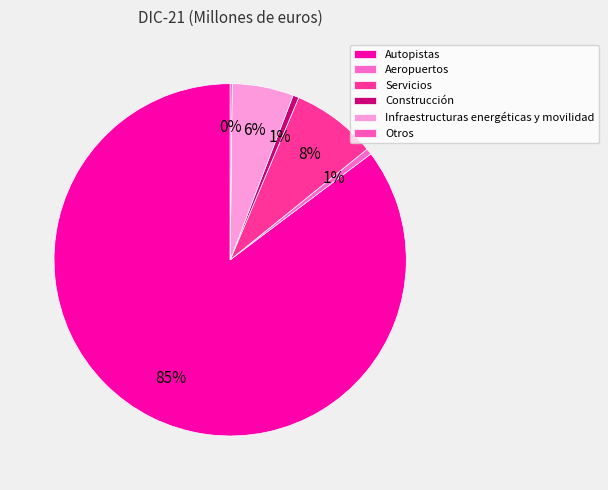

Which has a higher value, Otros or Servicios?

Servicios